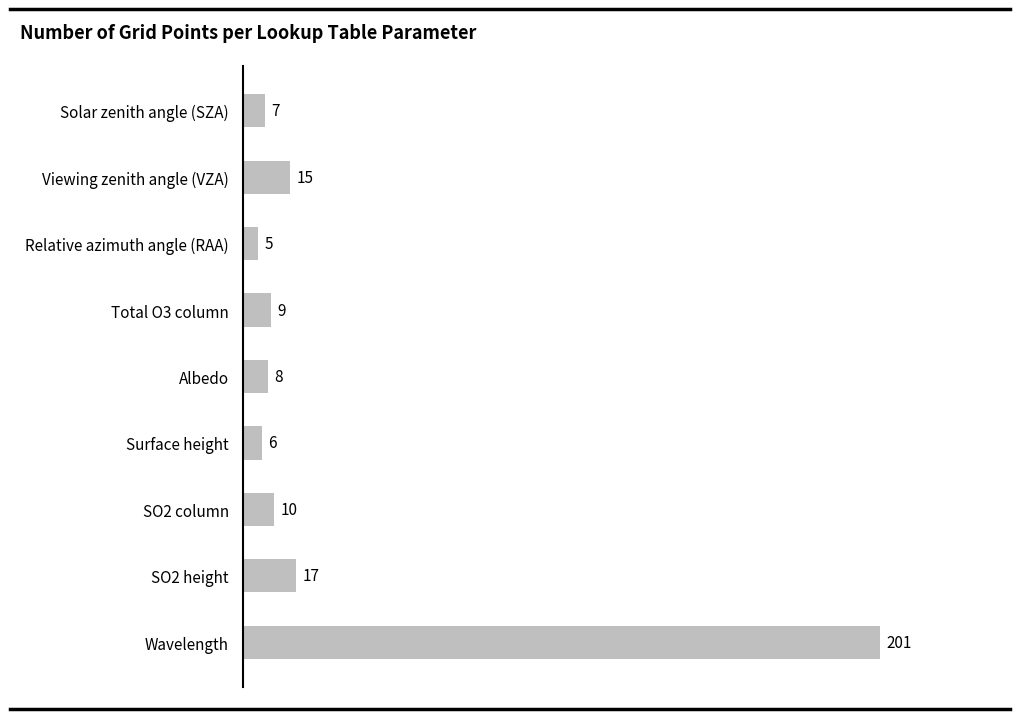

Reading top to bottom, transcribe all the data shown in this chart.

Solar zenith angle (SZA)=7	Viewing zenith angle (VZA)=15	Relative azimuth angle (RAA)=5	Total O3 column=9	Albedo=8	Surface height=6	SO2 column=10	SO2 height=17	Wavelength=201